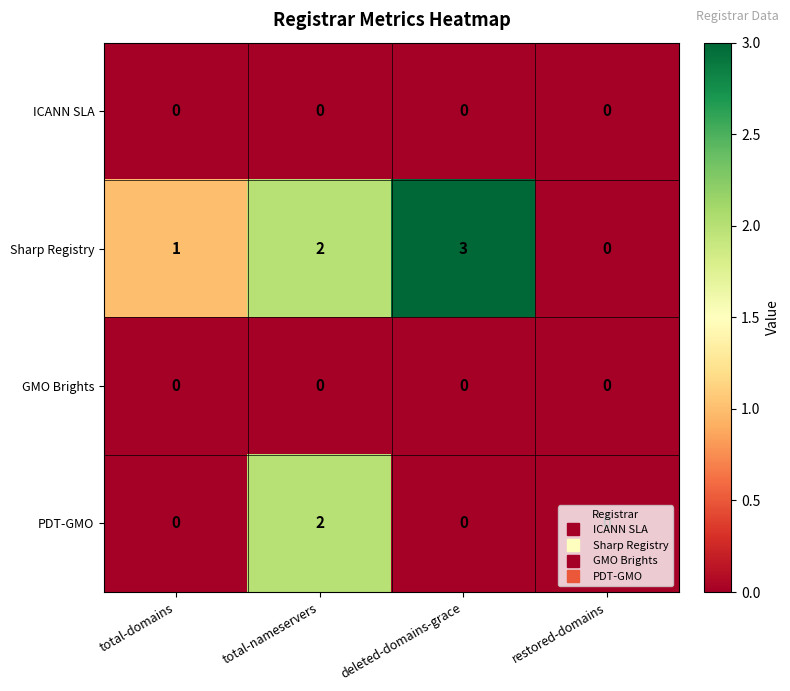

True or false: GMO Brights has a value of 0 at total-domains.

True